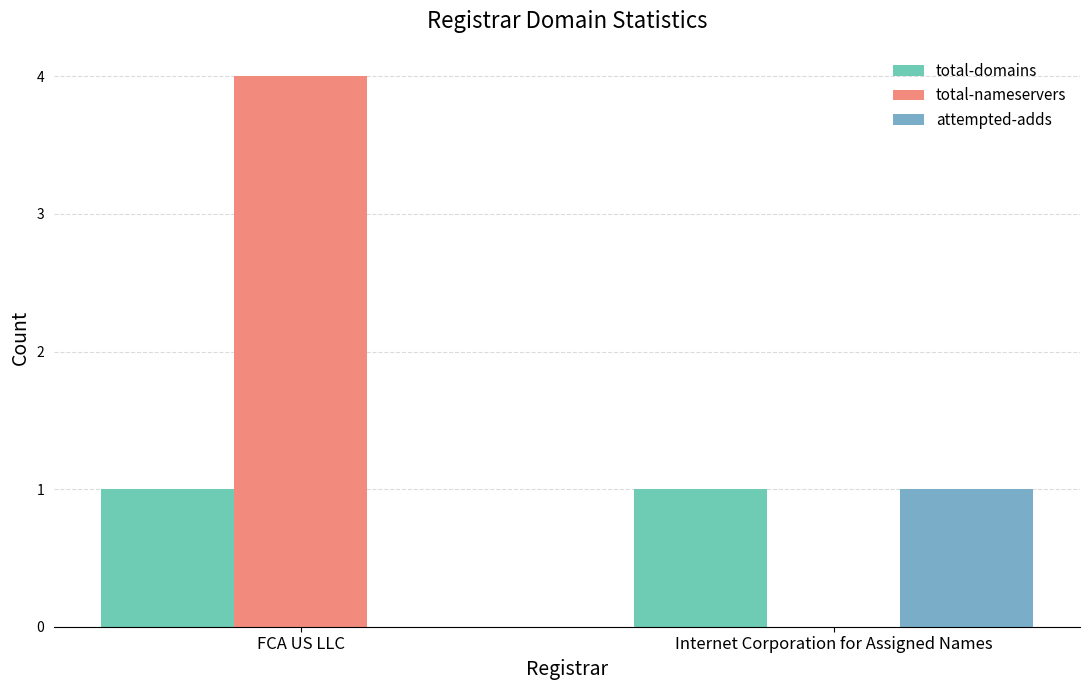

Is the value of total-nameservers at Internet Corporation for Assigned Names greater than the value of total-domains at FCA US LLC?

No